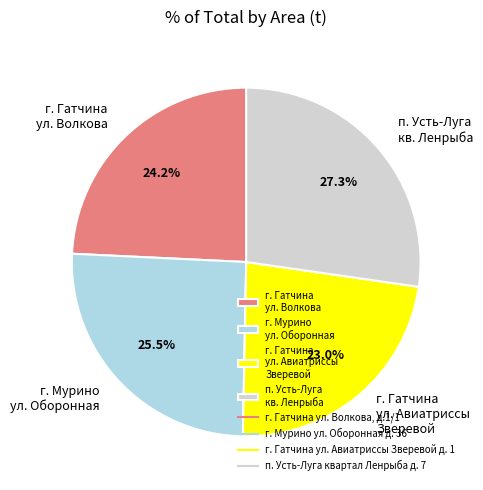

Rank the categories by value from highest to lowest.

п. Усть-Луга кв. Ленрыба, г. Мурино ул. Оборонная, г. Гатчина ул. Волкова, г. Гатчина ул. Авиатриссы Зверевой